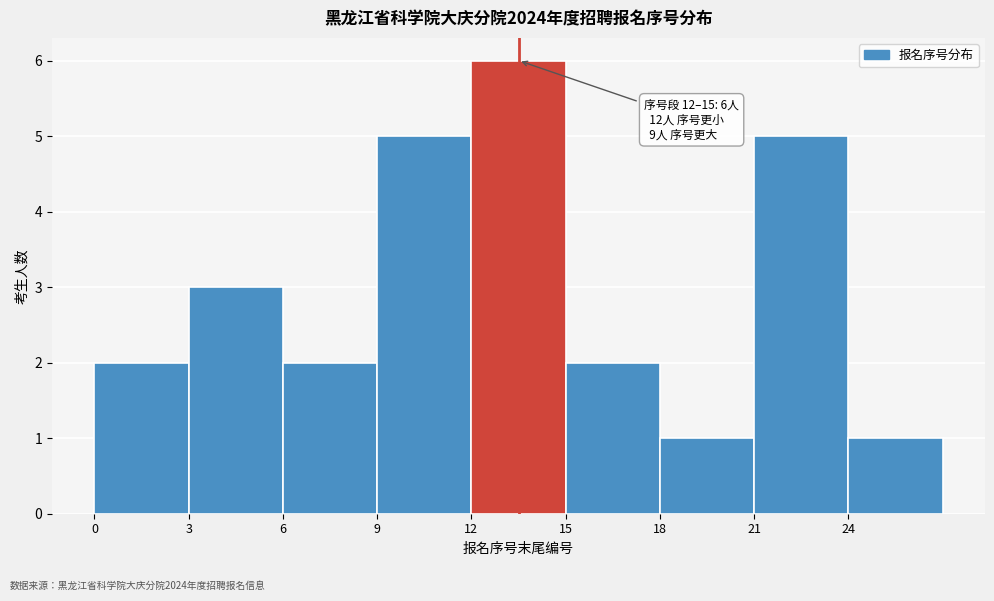

Which range on the x-axis has the tallest bar?

12 to 15